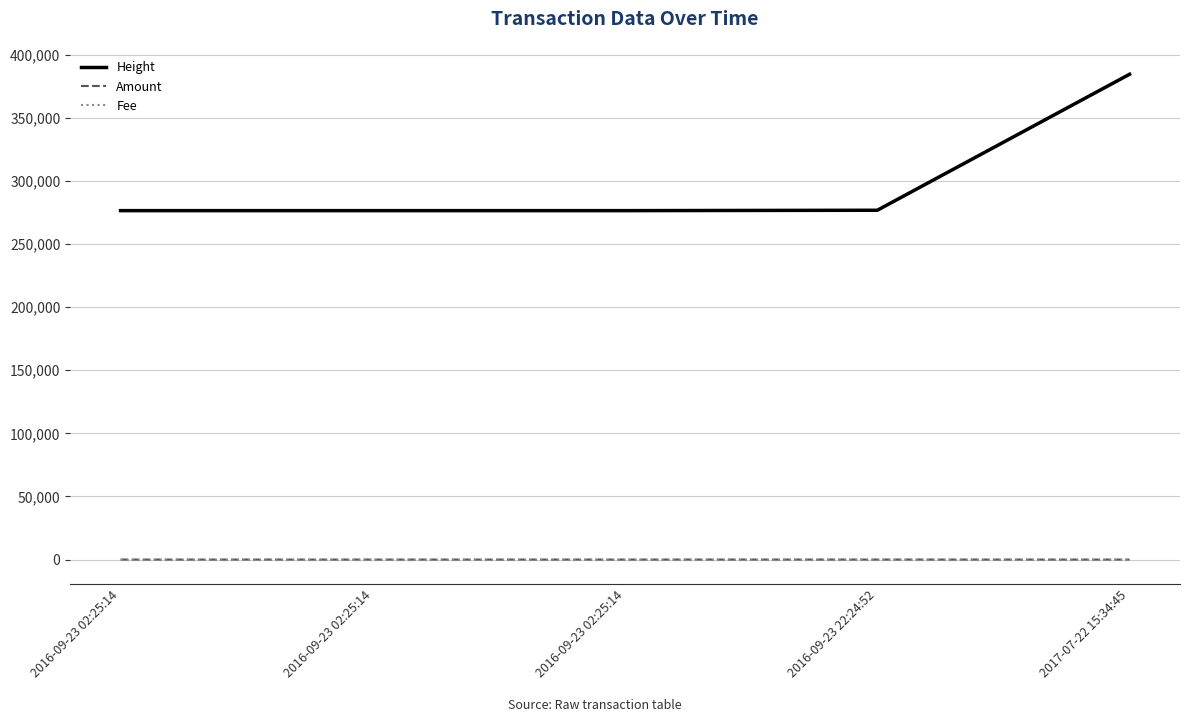

Reading left to right, what are all the values shown in this chart?

Height: 276449	276449	276449	276758	384496
Amount: 5	5	10	19	0
Fee: 1	1	1	1	1